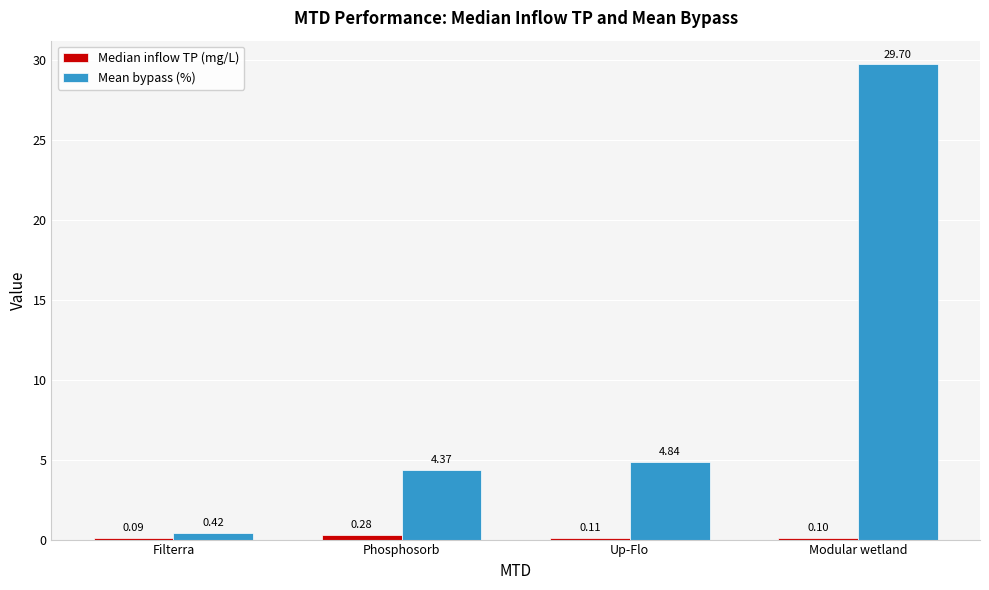

Between Phosphosorb and Modular wetland, which series saw the biggest shift?

Mean bypass (%)